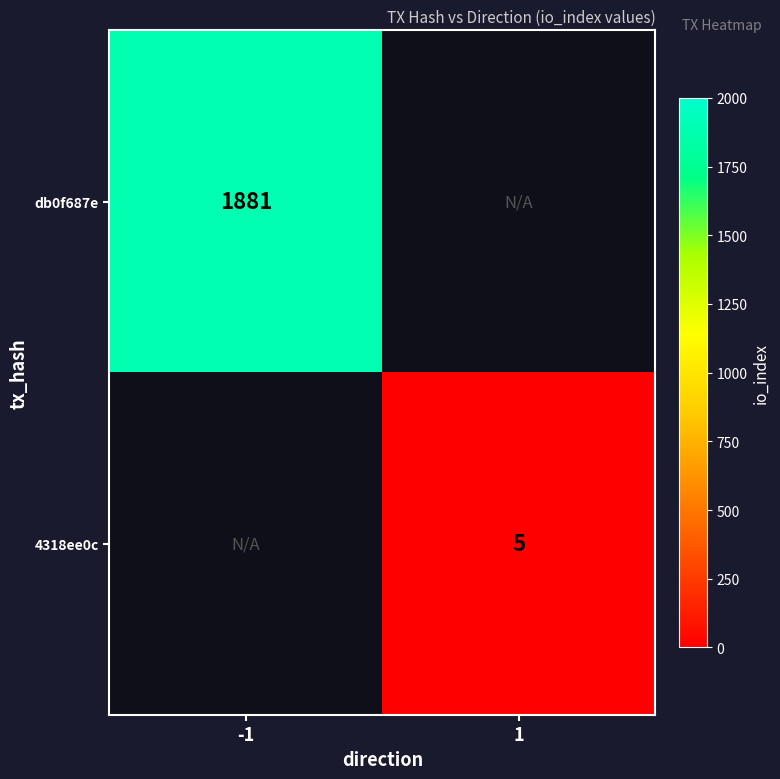

Is the value of 4318ee0c at 1 greater than the value of db0f687e at -1?

No